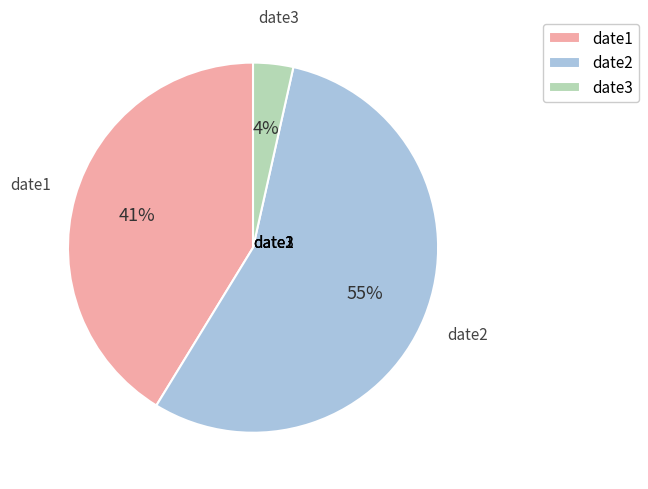

Between date1 and date3, which is larger?

date1